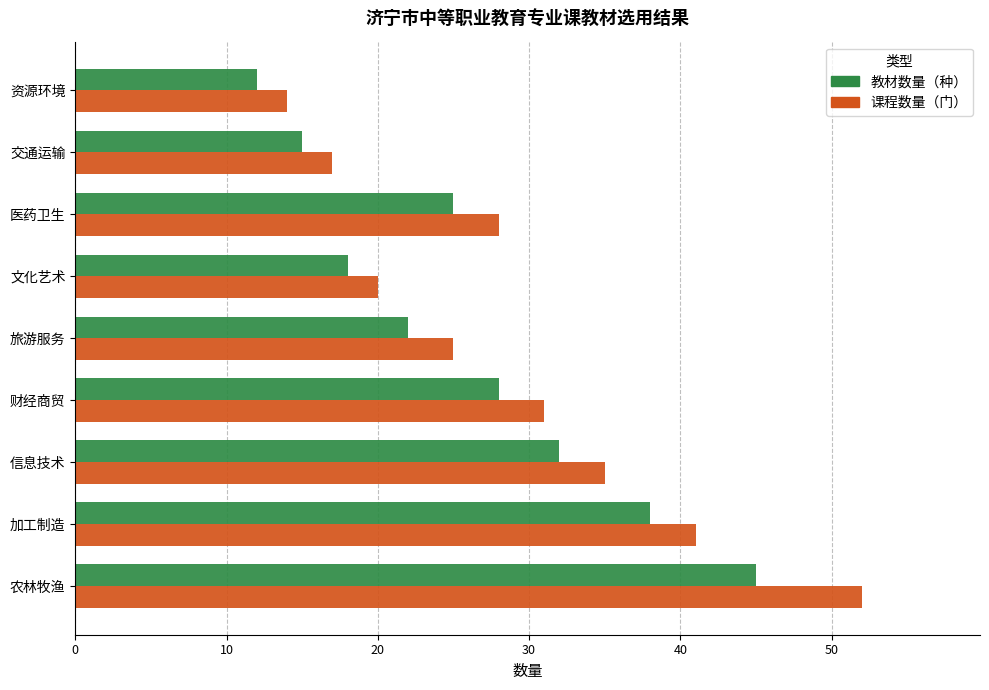

At which label is 教材数量（种） closest to 28?

财经商贸